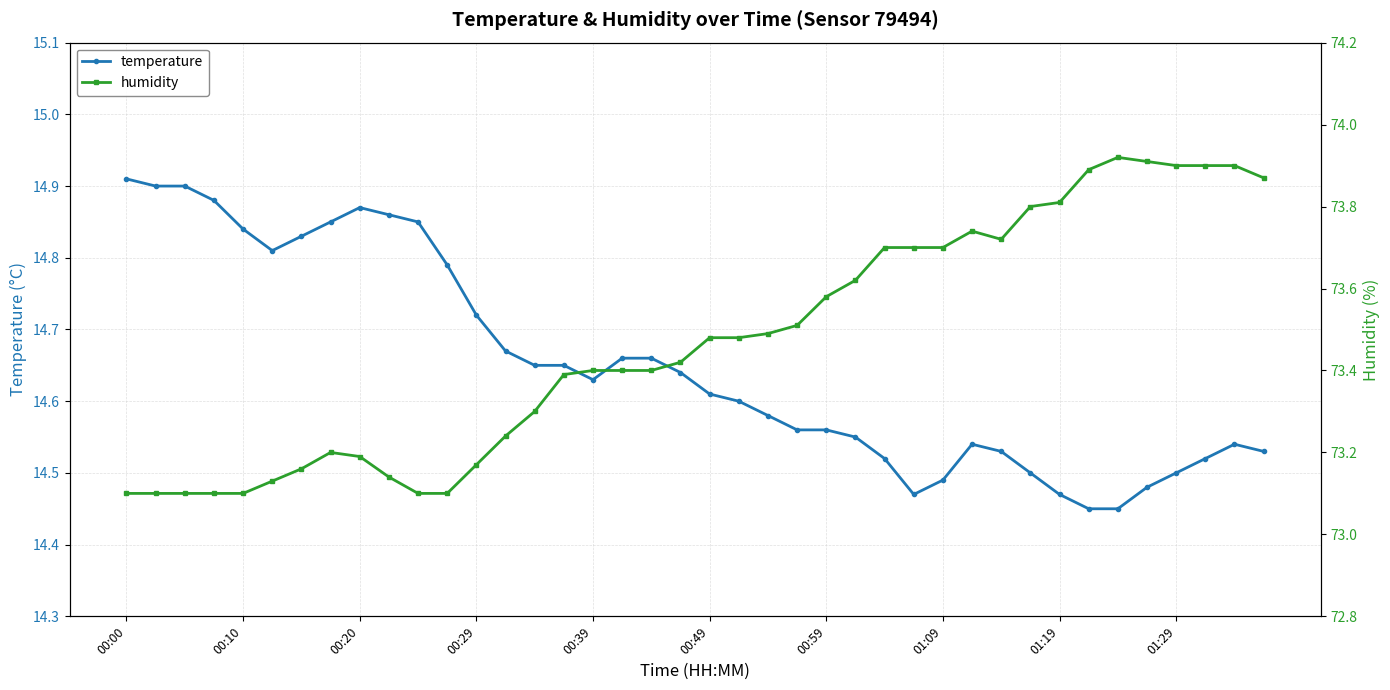

Reading left to right, transcribe all the data shown in this chart.

temperature: 14.9	14.9	14.9	14.9	14.8	14.8	14.8	14.8	14.9	14.9	14.8	14.8	14.7	14.7	14.7	14.7	14.6	14.7	14.7	14.6	14.6	14.6	14.6	14.6	14.6	14.6	14.5	14.5	14.5	14.5	14.5	14.5	14.5	14.4	14.4	14.5	14.5	14.5	14.5	14.5
humidity: 73.1	73.1	73.1	73.1	73.1	73.1	73.2	73.2	73.2	73.1	73.1	73.1	73.2	73.2	73.3	73.4	73.4	73.4	73.4	73.4	73.5	73.5	73.5	73.5	73.6	73.6	73.7	73.7	73.7	73.7	73.7	73.8	73.8	73.9	73.9	73.9	73.9	73.9	73.9	73.9